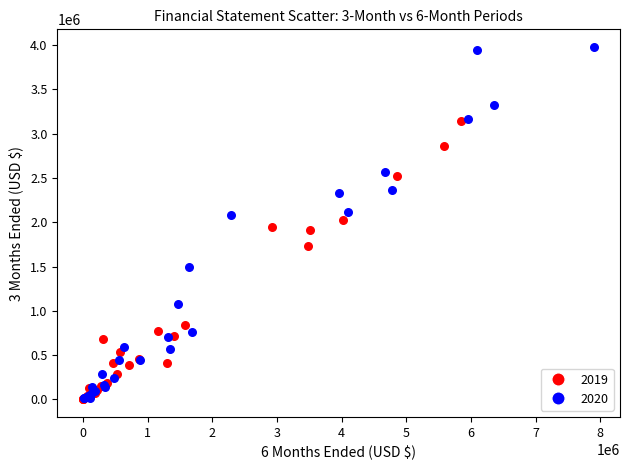

Which series has the widest spread of Y values?

2020